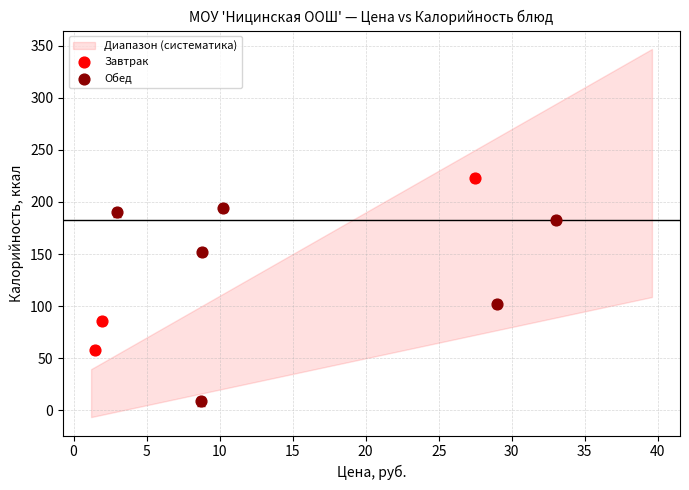

Which series reaches the maximum Y coordinate?

Завтрак